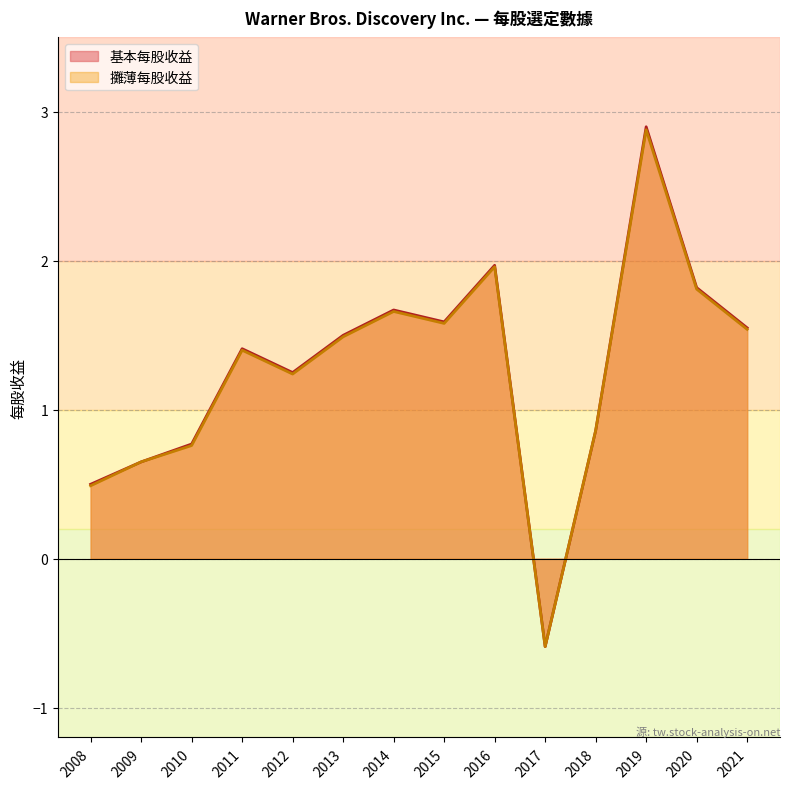

How many interior local peaks does the 基本每股收益 series have?

4